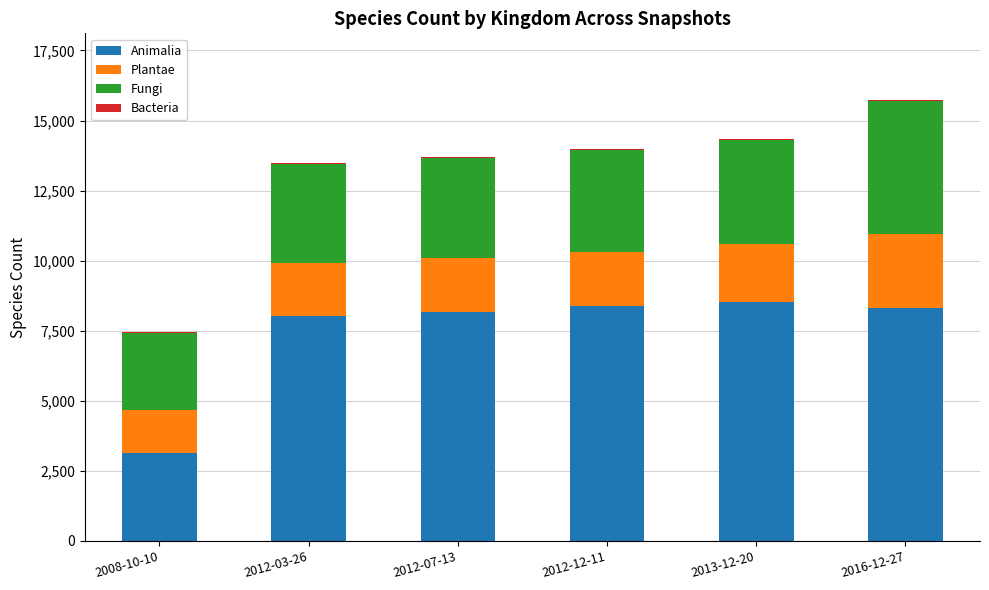

What is the sum of all Animalia values?

44557